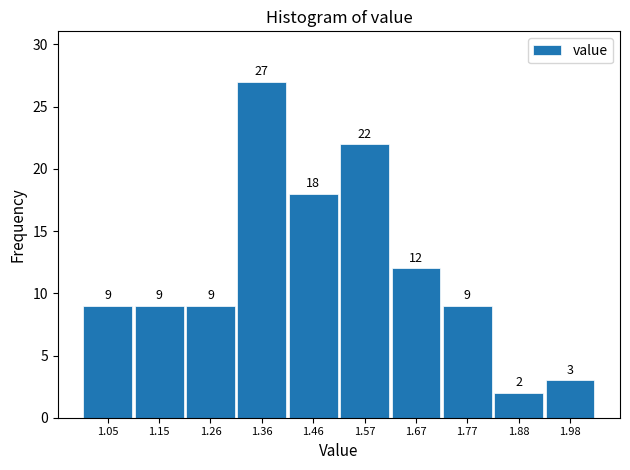

Which range on the x-axis has the tallest bar?

1.30 to 1.42